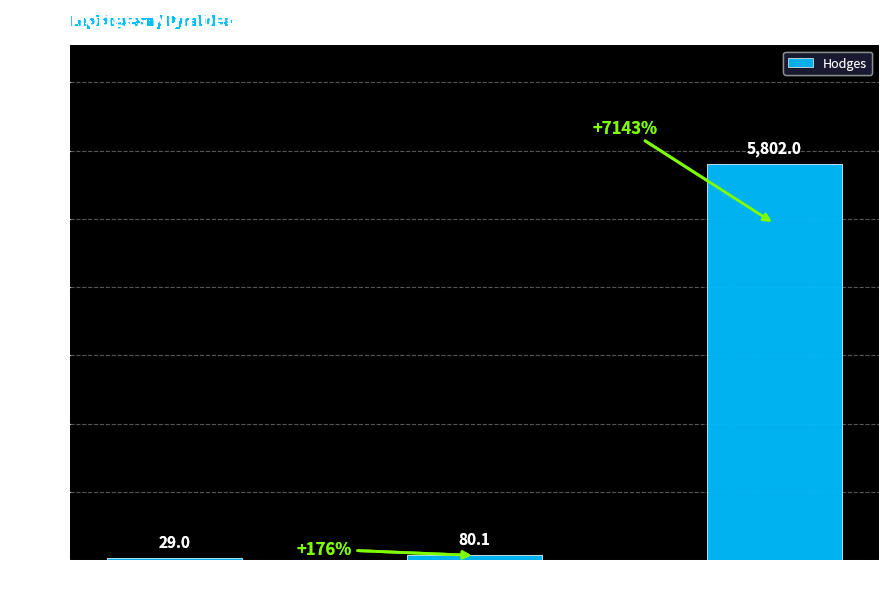

What is the minimum value shown in the chart?

29.0